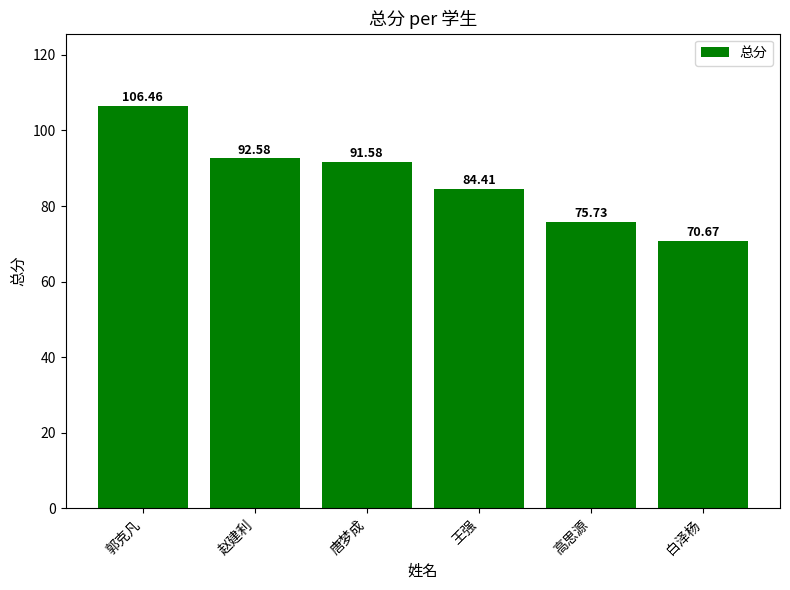

Approximately how many times larger is the value at 王强 compared to 郭克凡?

0.8